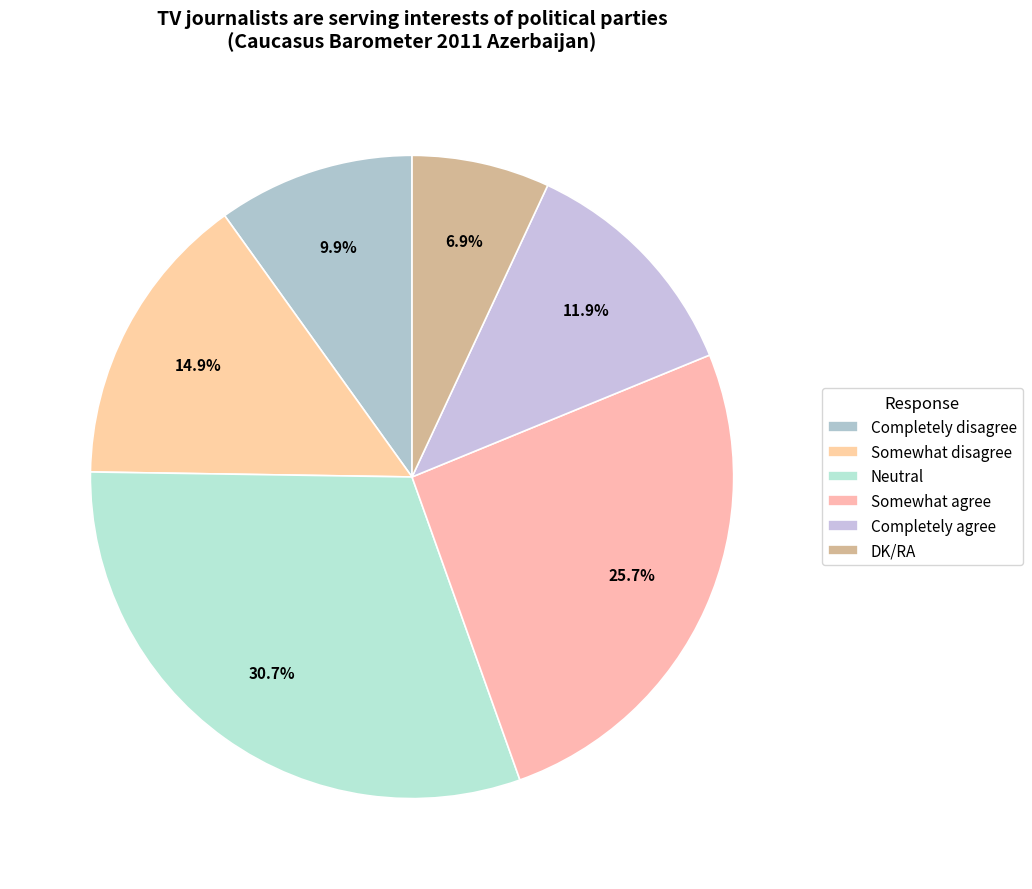

Which category has the smallest portion of the pie?

DK/RA